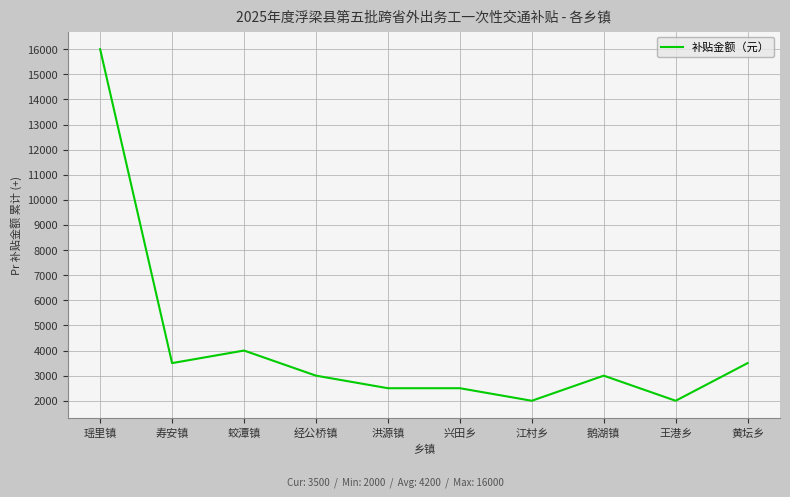

Where does the data first go above 3000?

瑶里镇